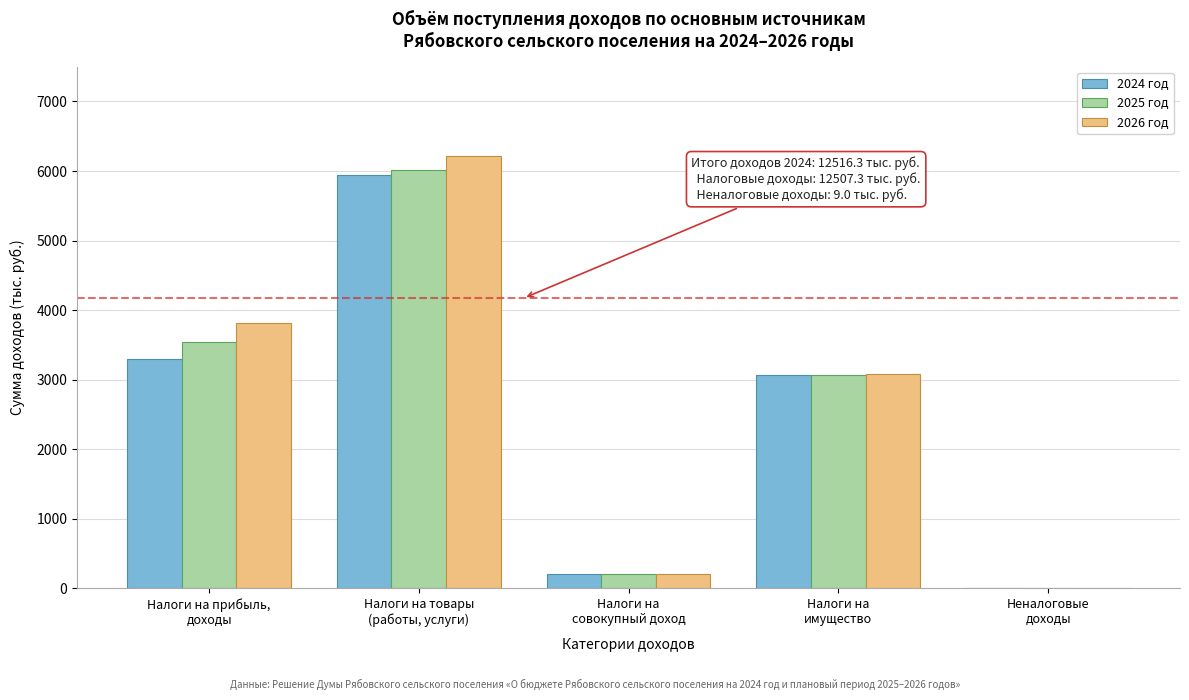

What is the maximum value for 2024 год?

5945.5